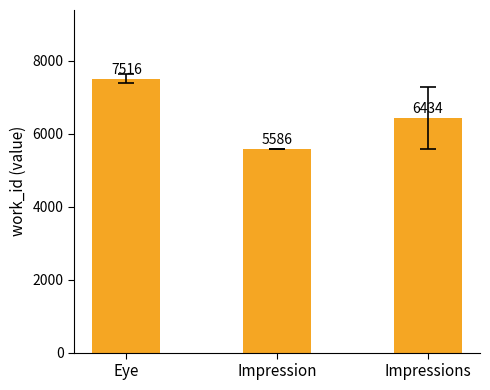

Reading left to right, what are all the values shown in this chart?

7516	5586	6434